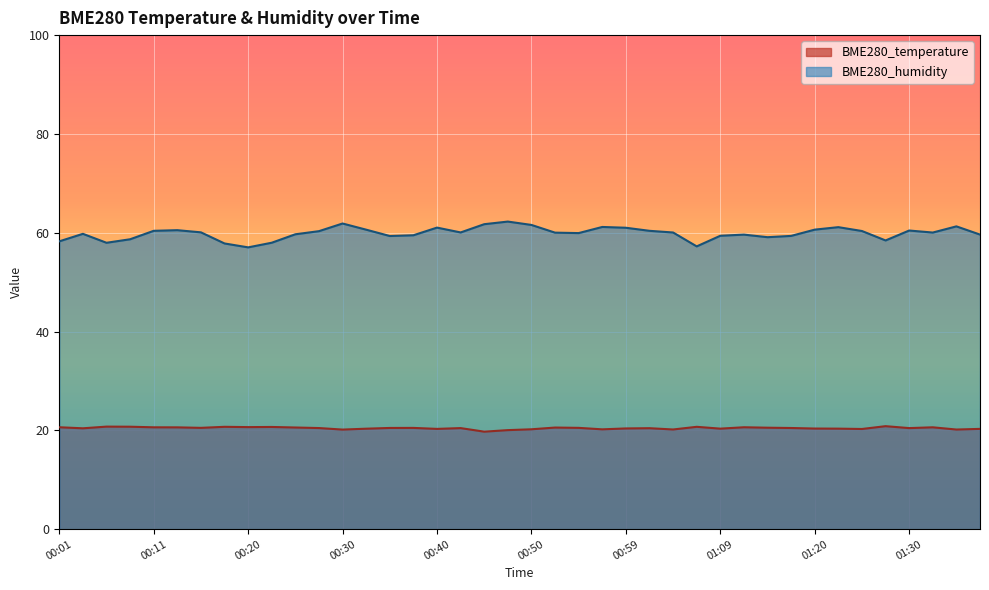

At which category is the sum across all series the highest?

00:47